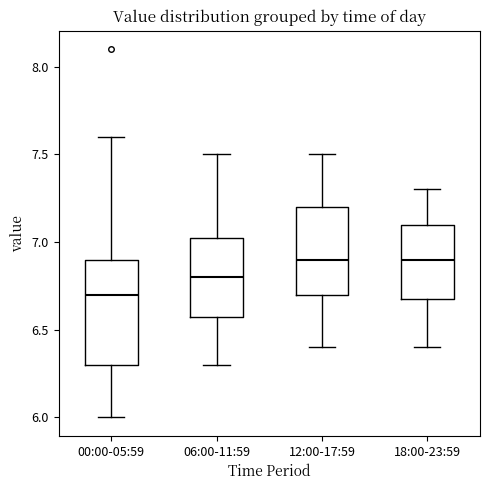

Reading left to right, transcribe this box plot: for each box, give where its median line is, the range the box spans, and where its two whiskers end, as read against the y-axis. The values are not printed on the chart, so give them approximately, as read against the axis.

00:00-05:59: median 6.70, box 6.30 to 6.90, whiskers 6.00 to 7.60
06:00-11:59: median 6.80, box 6.60 to 7.05, whiskers 6.30 to 7.50
12:00-17:59: median 6.90, box 6.70 to 7.20, whiskers 6.40 to 7.50
18:00-23:59: median 6.90, box 6.70 to 7.10, whiskers 6.40 to 7.30